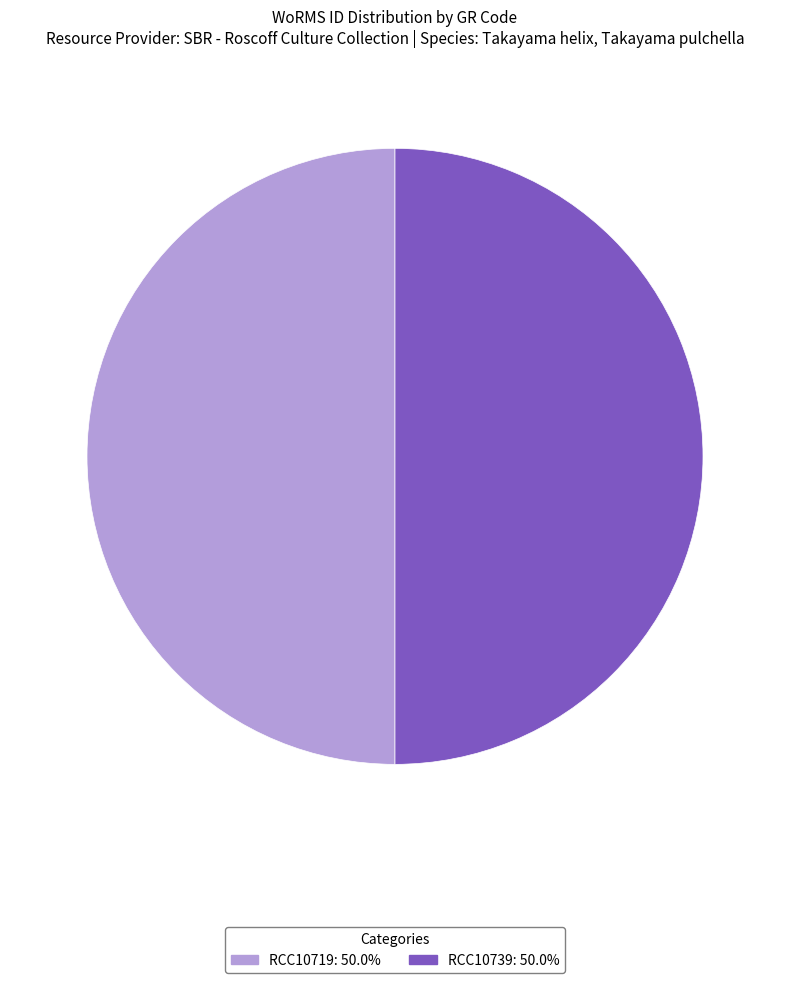

What is the ratio of the value at RCC10719: 50.0% to the value at RCC10739: 50.0%?

1.0